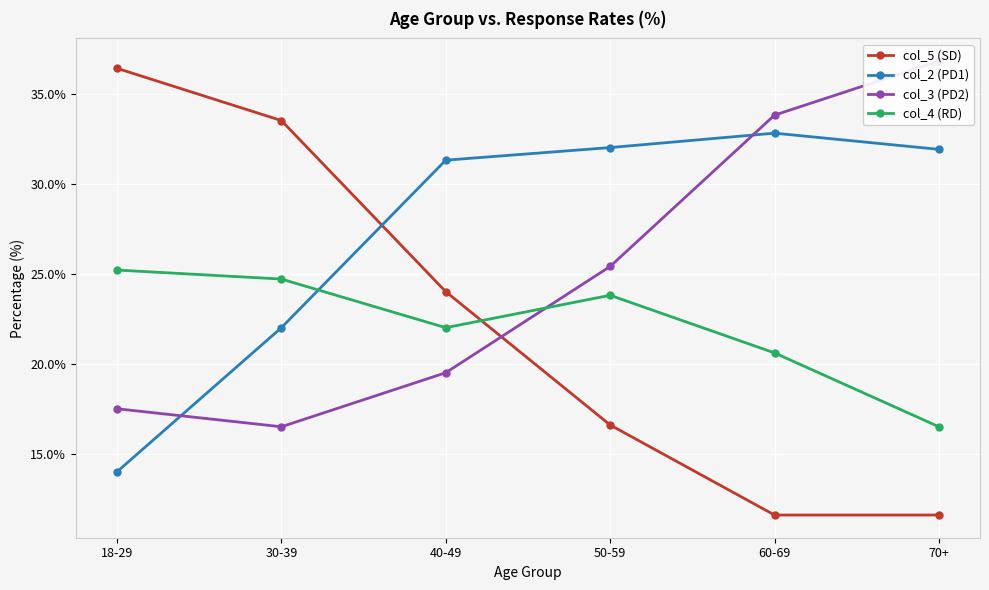

What is the label of the 2nd point from the left?

30-39